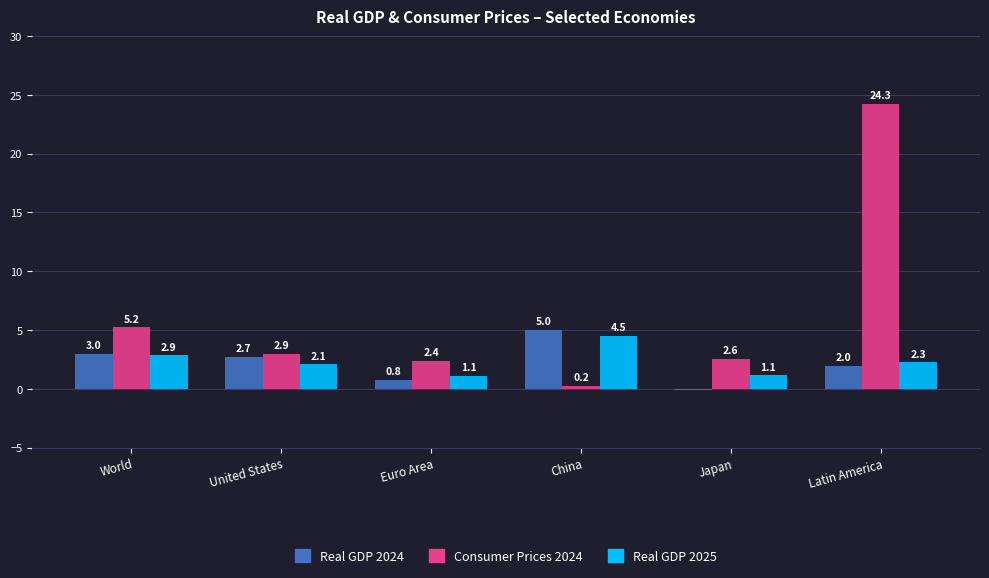

How many values in the Real GDP 2025 series exceed 2?

4